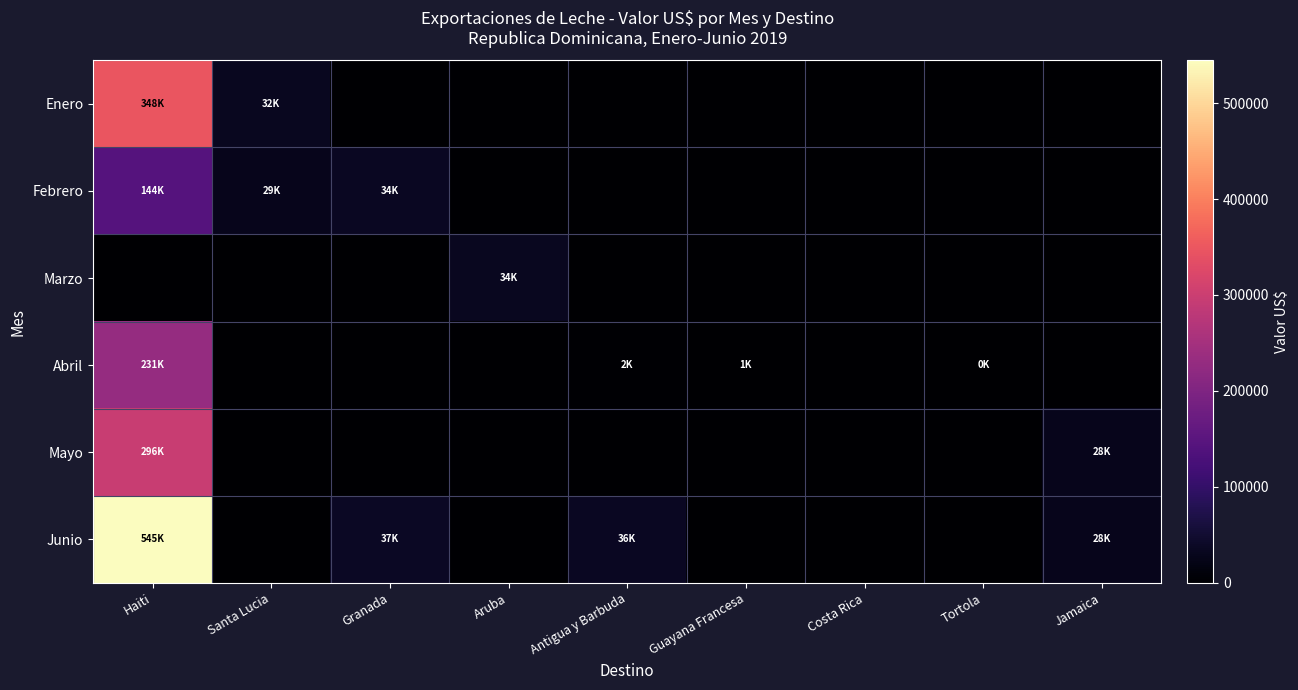

Reading left to right, transcribe all the data shown in this chart.

Enero: Haiti=347779.8	Santa Lucia=32481.0	Granada=0.0	Aruba=0.0	Antigua y Barbuda=0.0	Guayana Francesa=0.0	Costa Rica=0.0	Tortola=0.0	Jamaica=0.0
Febrero: Haiti=143972.6	Santa Lucia=29134.7	Granada=34306.1	Aruba=0.0	Antigua y Barbuda=0.0	Guayana Francesa=0.0	Costa Rica=0.0	Tortola=0.0	Jamaica=0.0
Marzo: Haiti=0.0	Santa Lucia=0.0	Granada=0.0	Aruba=33989.3	Antigua y Barbuda=0.0	Guayana Francesa=0.0	Costa Rica=0.0	Tortola=0.0	Jamaica=0.0
Abril: Haiti=231210.5	Santa Lucia=0.0	Granada=0.0	Aruba=0.0	Antigua y Barbuda=2222.0	Guayana Francesa=1377.0	Costa Rica=0.0	Tortola=462.9	Jamaica=0.0
Mayo: Haiti=295843.3	Santa Lucia=0.0	Granada=0.0	Aruba=0.0	Antigua y Barbuda=0.0	Guayana Francesa=0.0	Costa Rica=0.0	Tortola=0.0	Jamaica=27728.0
Junio: Haiti=544538.3	Santa Lucia=0.0	Granada=36512.0	Aruba=0.0	Antigua y Barbuda=35555.3	Guayana Francesa=0.0	Costa Rica=0.0	Tortola=0.0	Jamaica=27728.0